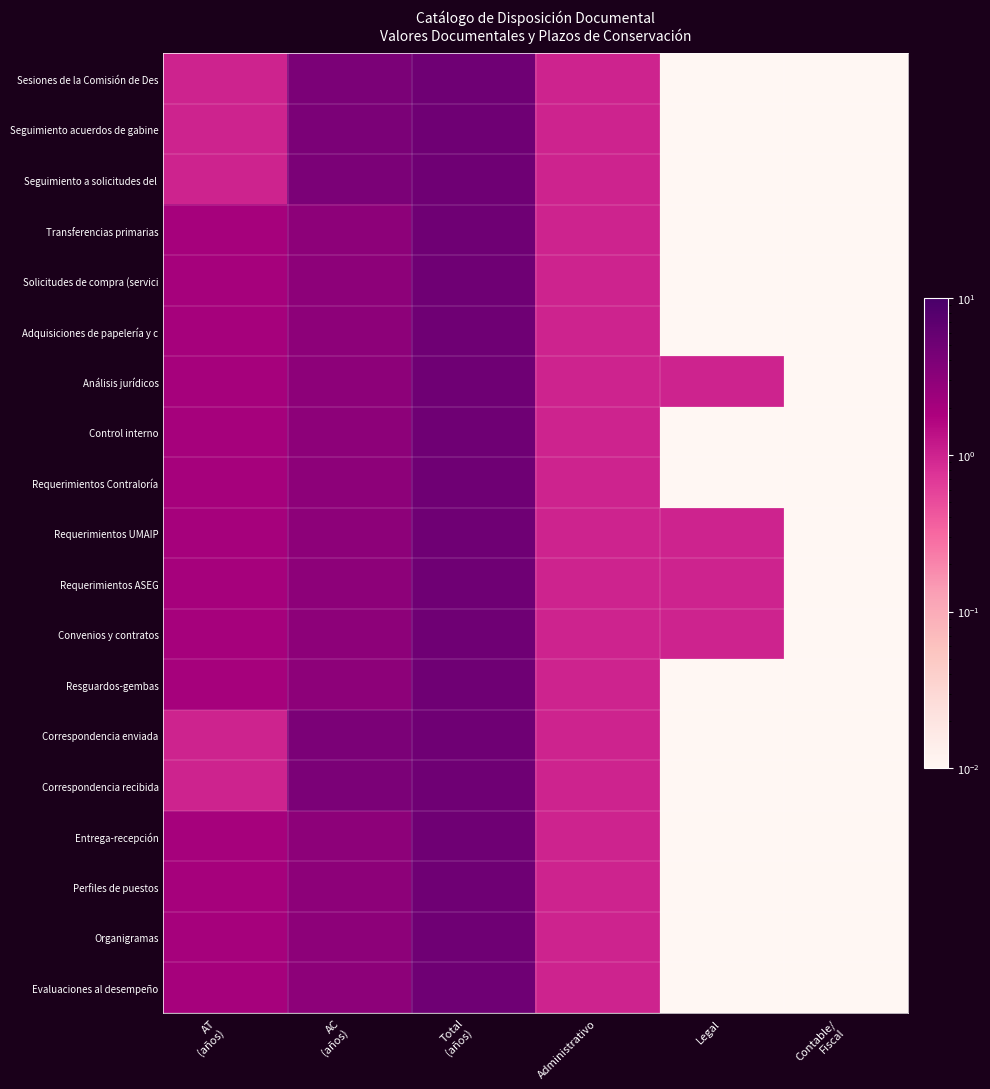

At AC (años), list the series in order from largest to smallest.

Sesiones de la Comisión de Des, Seguimiento acuerdos de gabine, Seguimiento a solicitudes del, Correspondencia enviada, Correspondencia recibida, Transferencias primarias, Solicitudes de compra (servici, Adquisiciones de papelería y c, Análisis jurídicos, Control interno, Requerimientos Contraloría, Requerimientos UMAIP, Requerimientos ASEG, Convenios y contratos, Resguardos-gembas, Entrega-recepción, Perfiles de puestos, Organigramas, Evaluaciones al desempeño